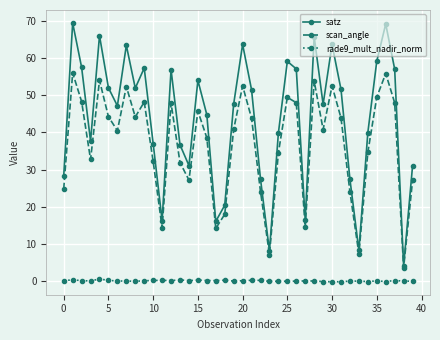

True or false: rade9_mult_nadir_norm and scan_angle cross at least once.

False